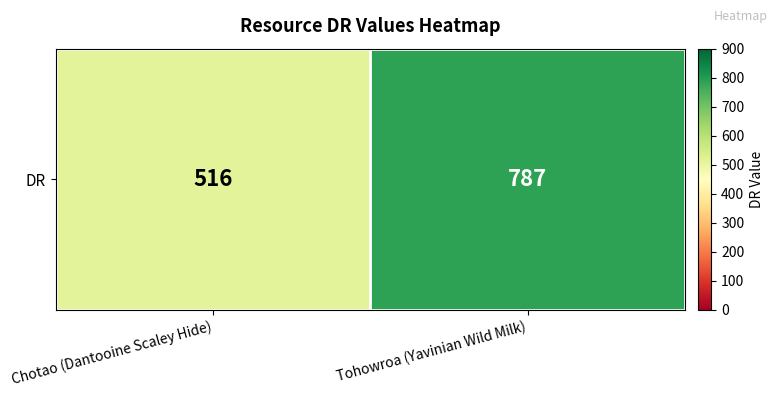

At which label is the value closest to 651?

Chotao (Dantooine Scaley Hide)